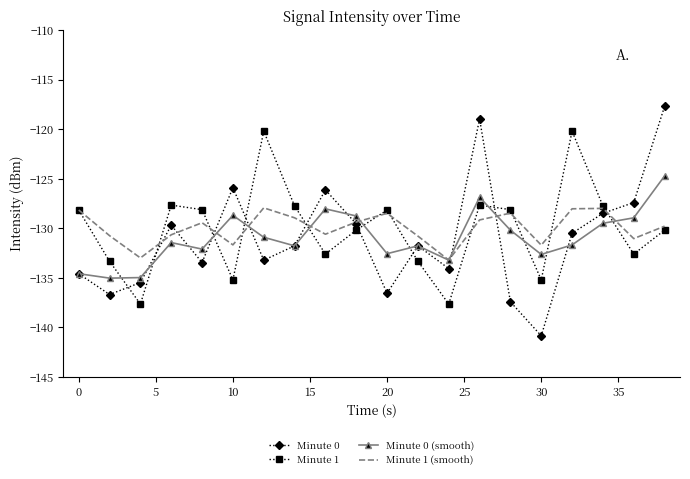

What is the lowest value of the Minute 0 series?

-140.9